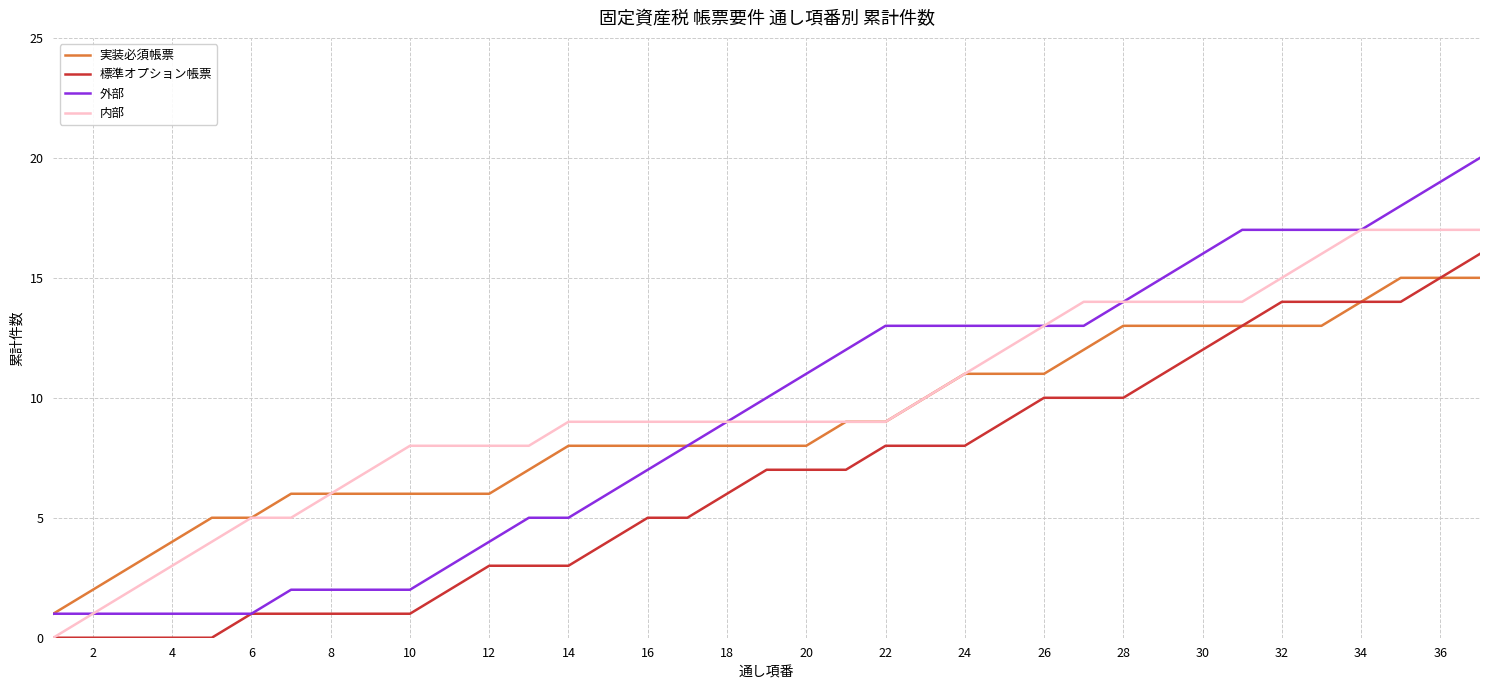

What is the maximum value for 実装必須帳票?

15